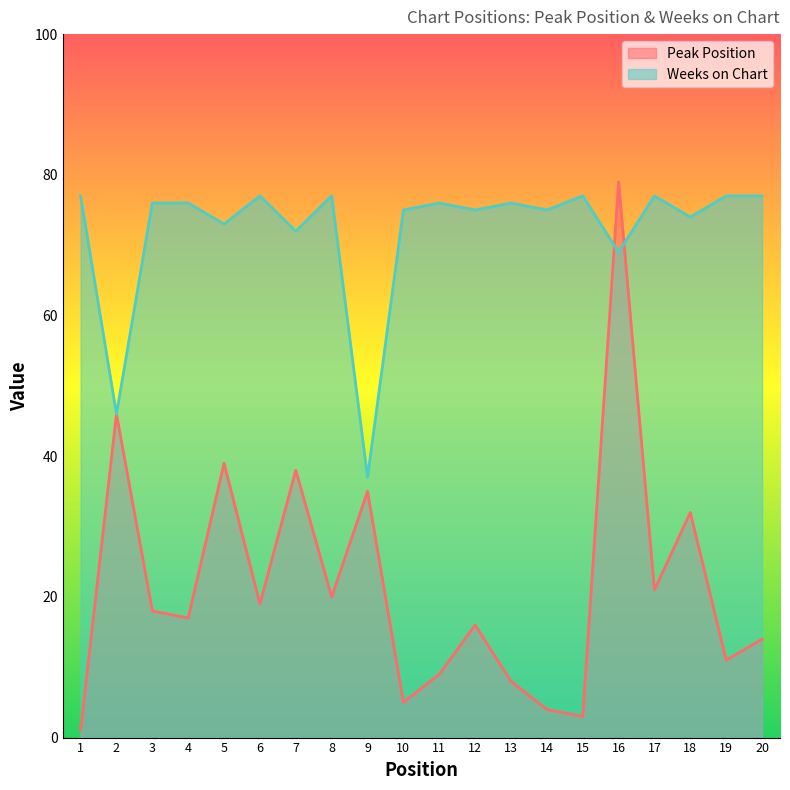

At how many categories does at least one series exceed 64?

18